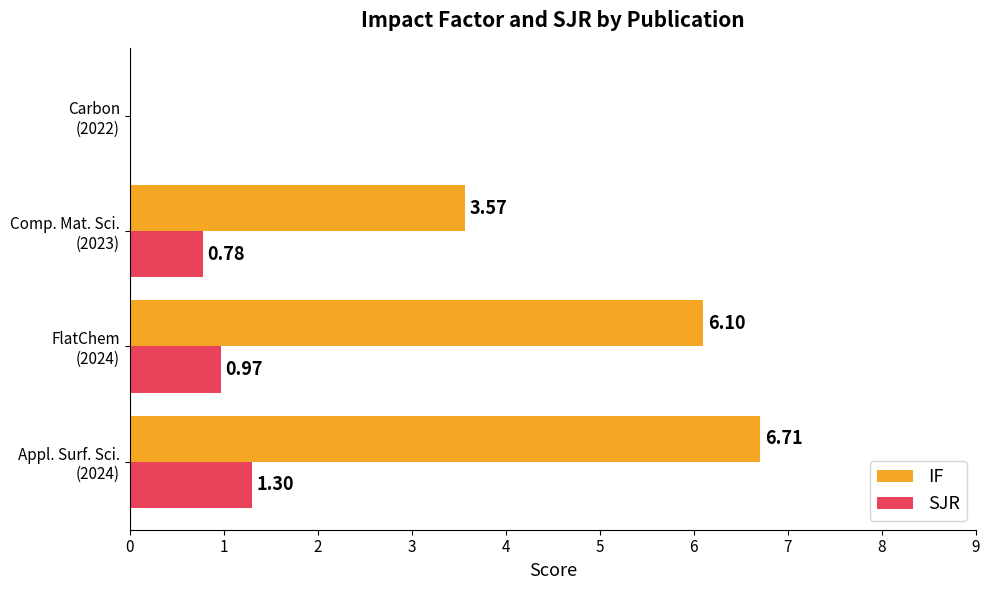

Which series has the largest total across all categories?

IF